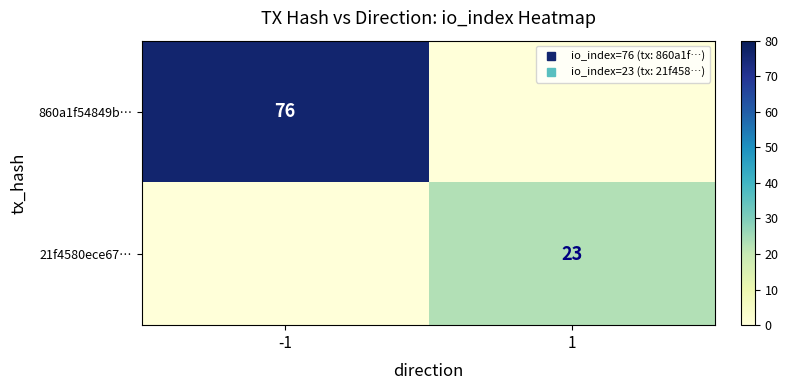

What is the total value across all series at -1?

76